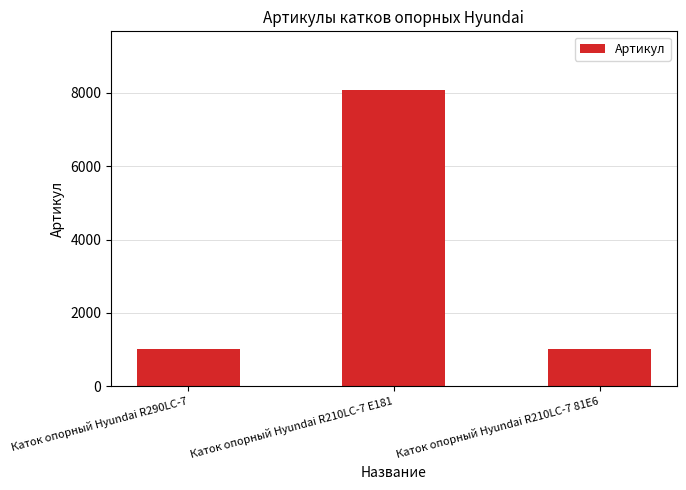

What is the value of the 2nd bar from the left?

8069